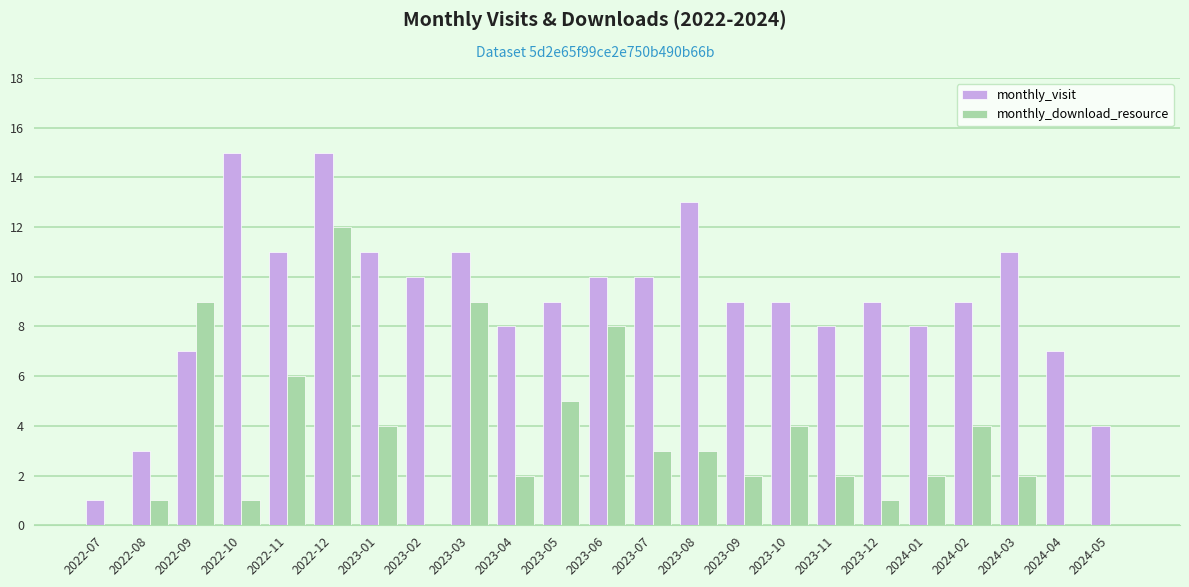

Are the bars horizontal?

No